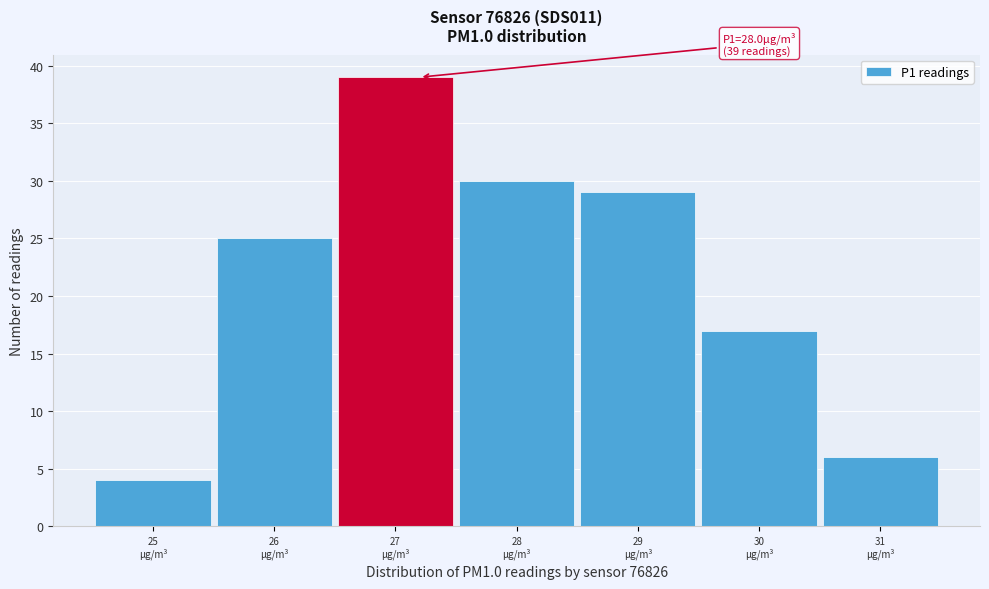

Reading right to left, what are all the values shown in this chart?

6	17	29	30	39	25	4